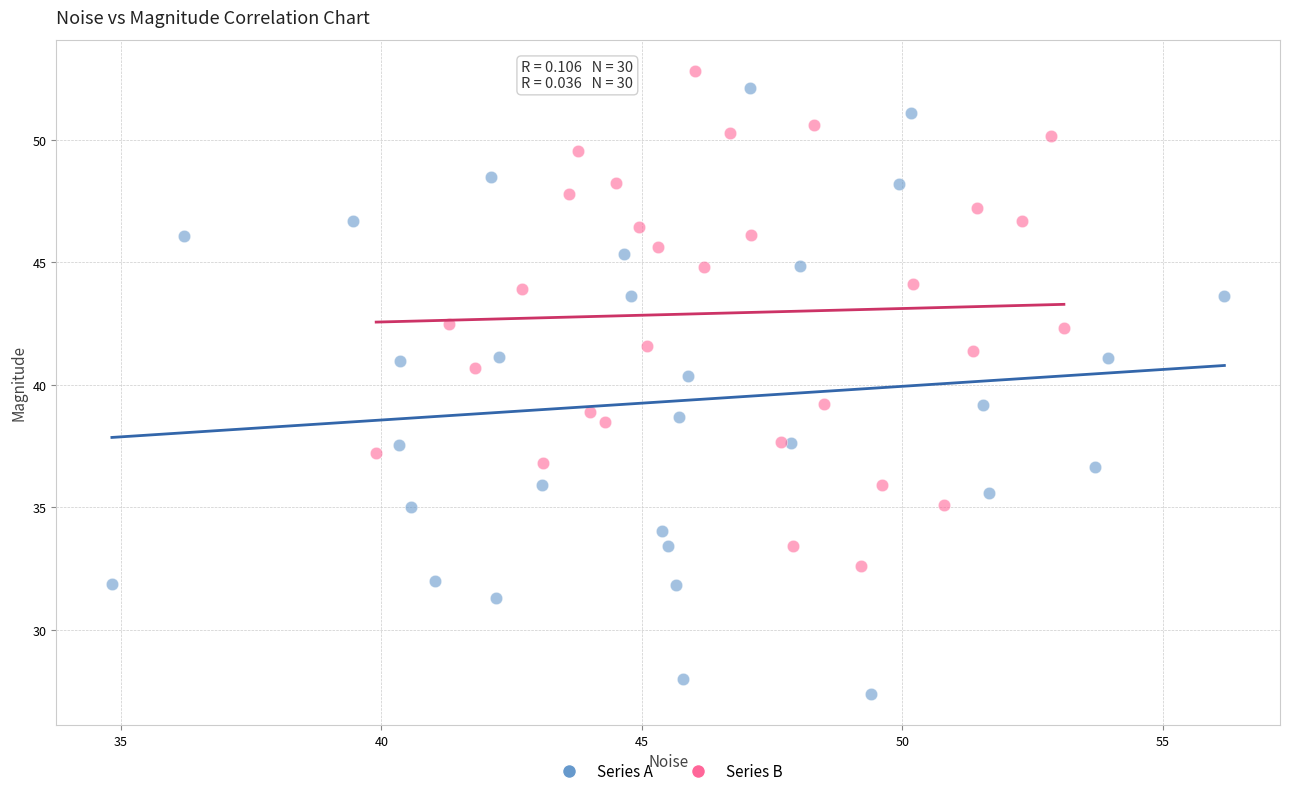

Which series contains the lowest Y value?

Series A